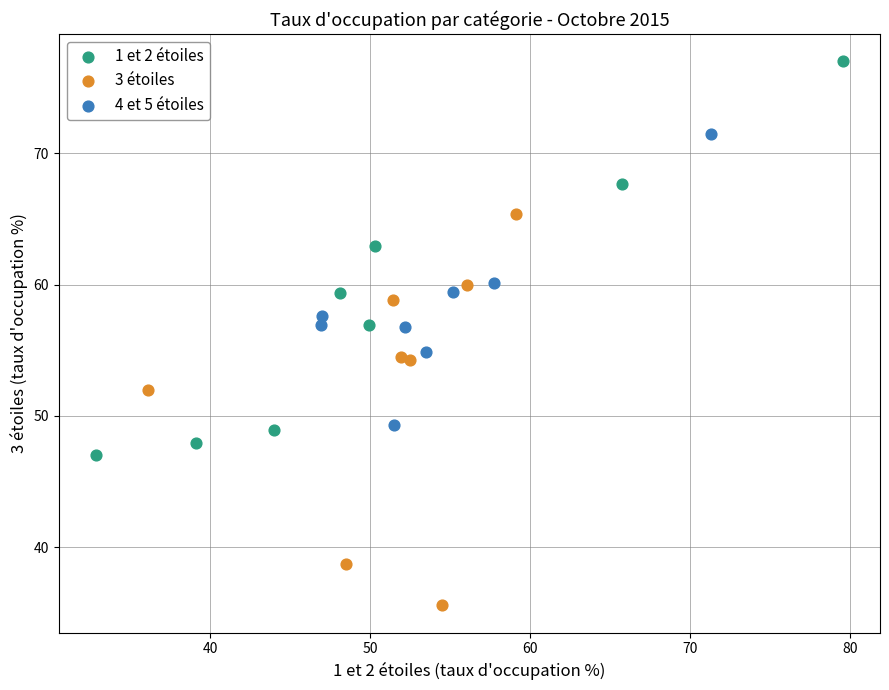

Which series reaches the minimum Y coordinate?

3 étoiles